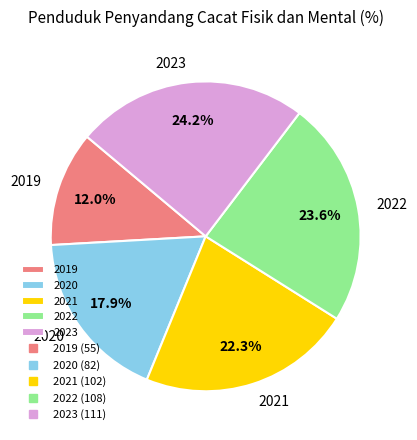

To the nearest percent, what portion does 2020 represent?

18%